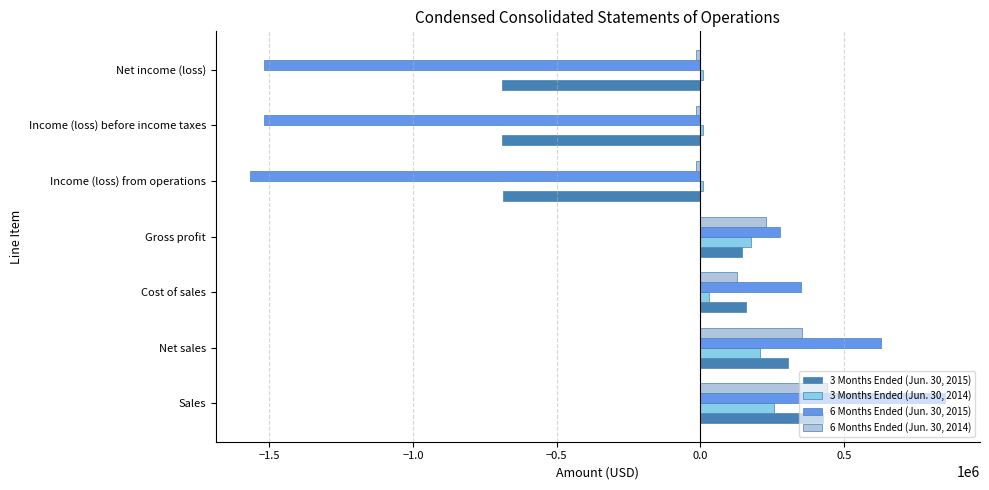

What is the maximum value shown in the chart?

852501